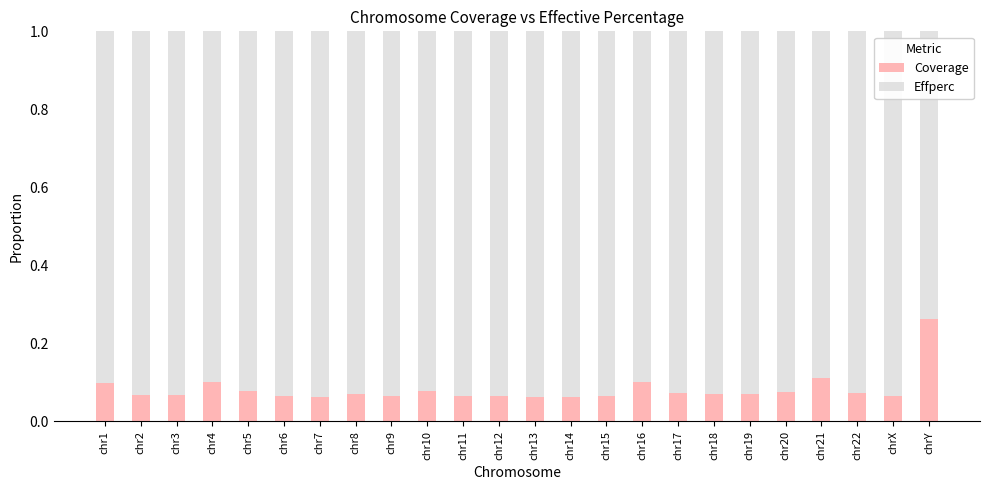

What is the total value across all series at chrY?

1.0